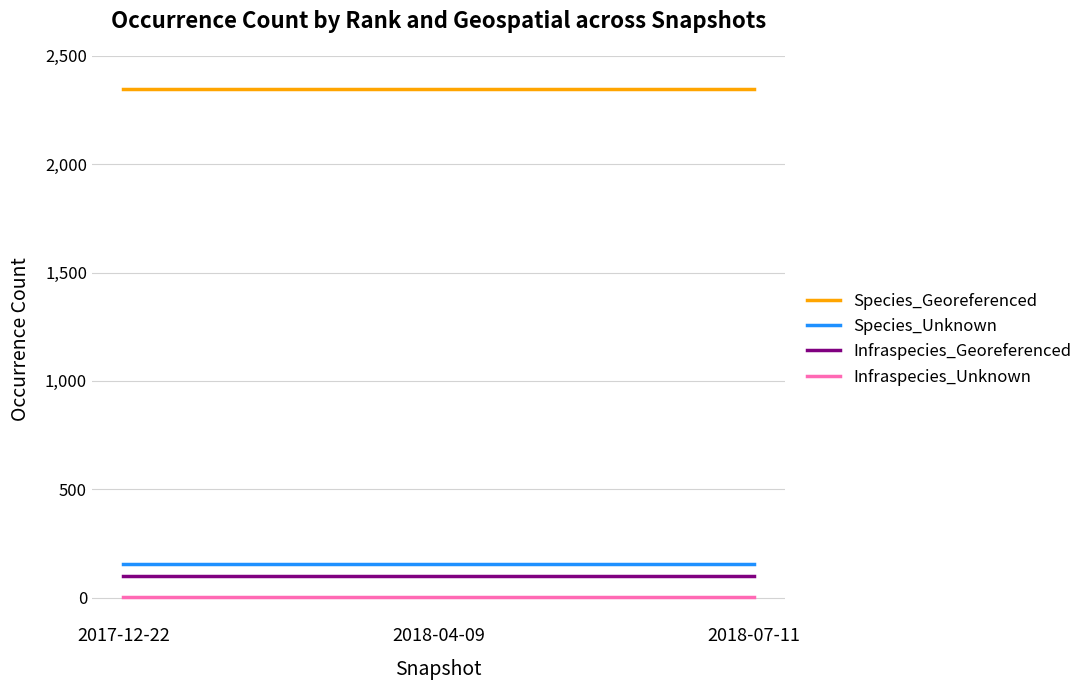

What is the minimum value for Infraspecies_Unknown?

4